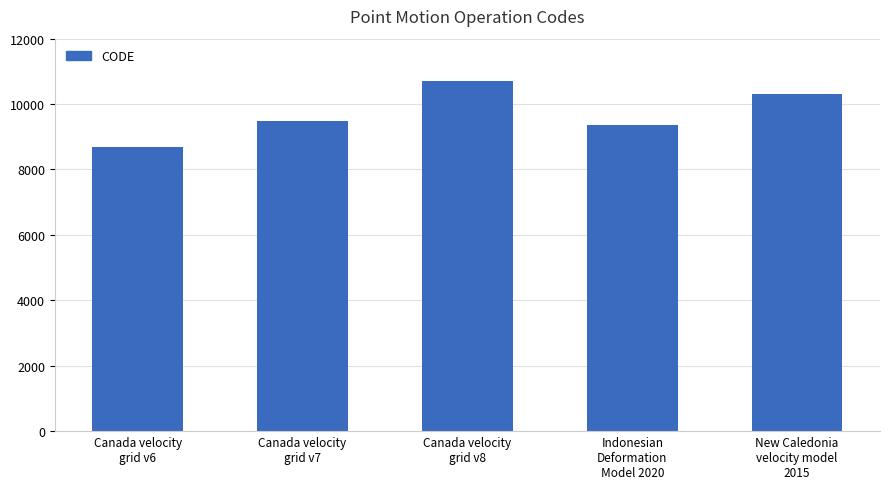

Rank the categories by value from highest to lowest.

Canada velocity
grid v8, New Caledonia
velocity model
2015, Canada velocity
grid v7, Indonesian
Deformation
Model 2020, Canada velocity
grid v6